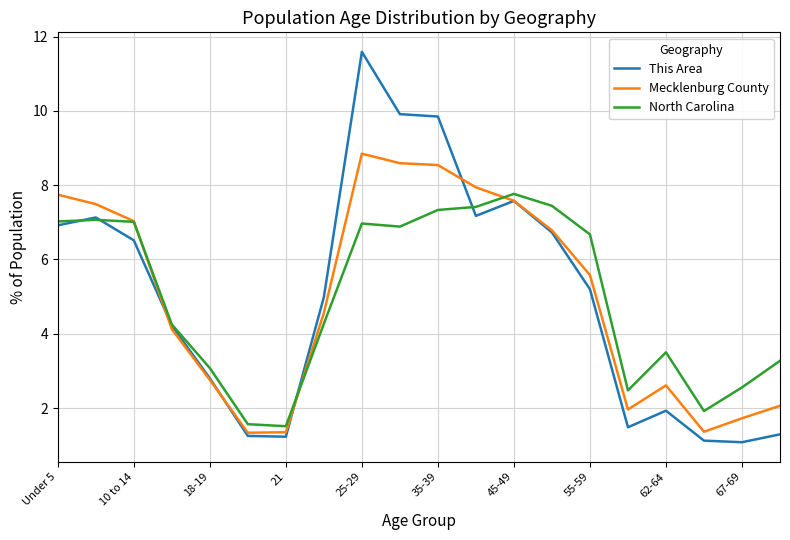

Rank the series by their maximum value, from highest to lowest.

This Area, Mecklenburg County, North Carolina